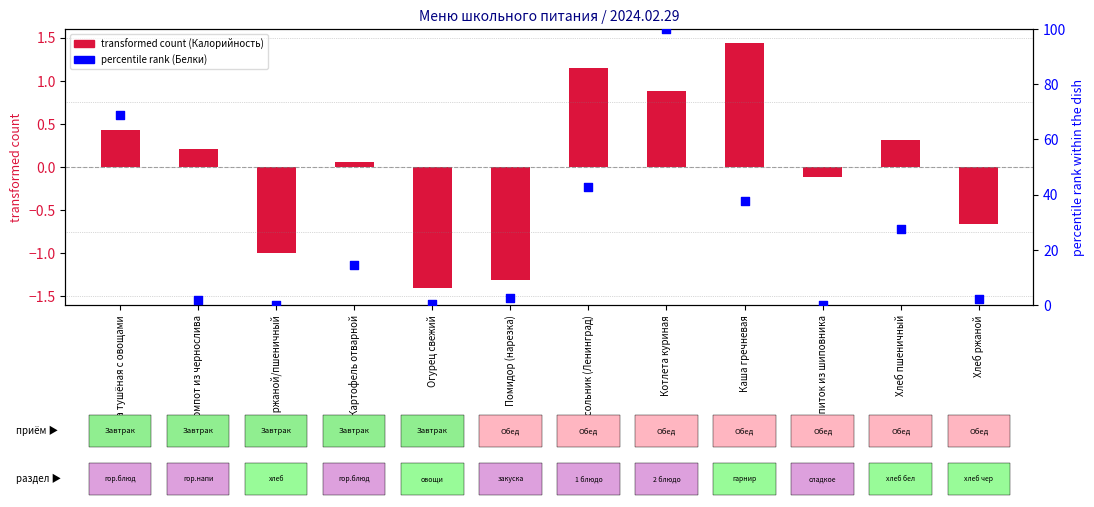

What is the total value across all series at Котлета куриная?

100.9